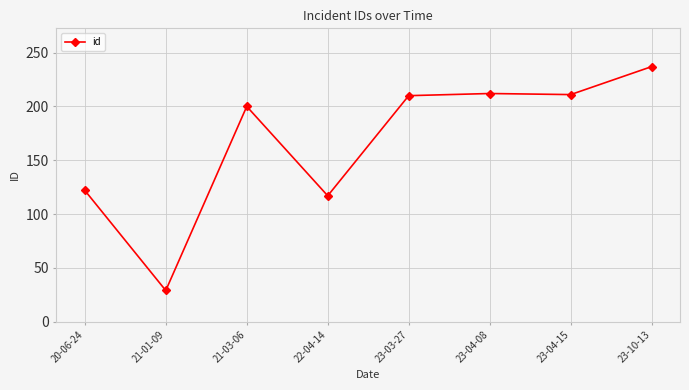

At which label is the value closest to 133?

20-06-24